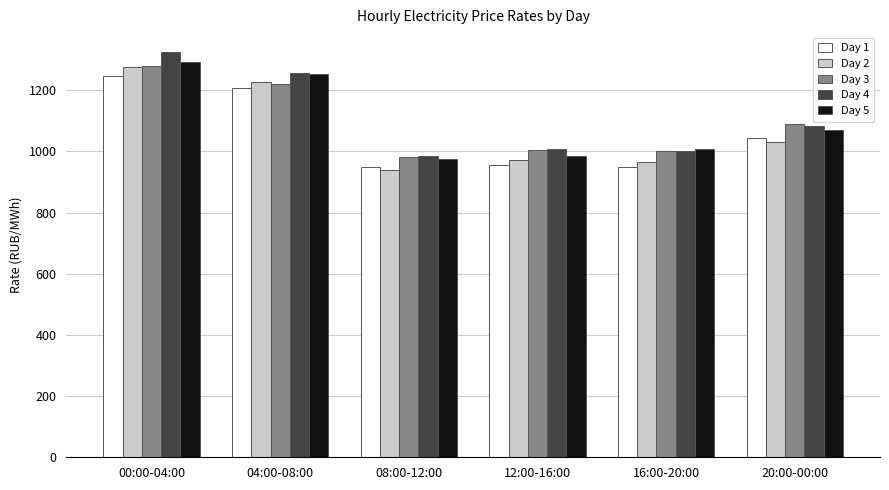

Is it true that Day 4 equals 565.7 at 04:00-08:00?

False